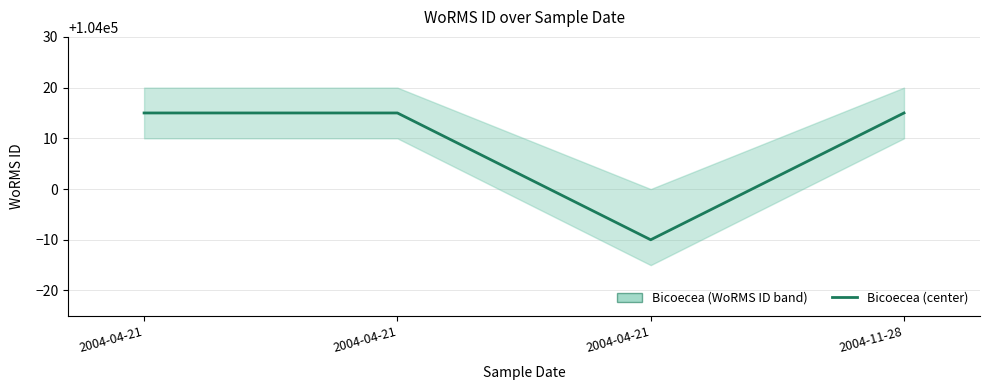

Where is the first local minimum?

2004-04-21